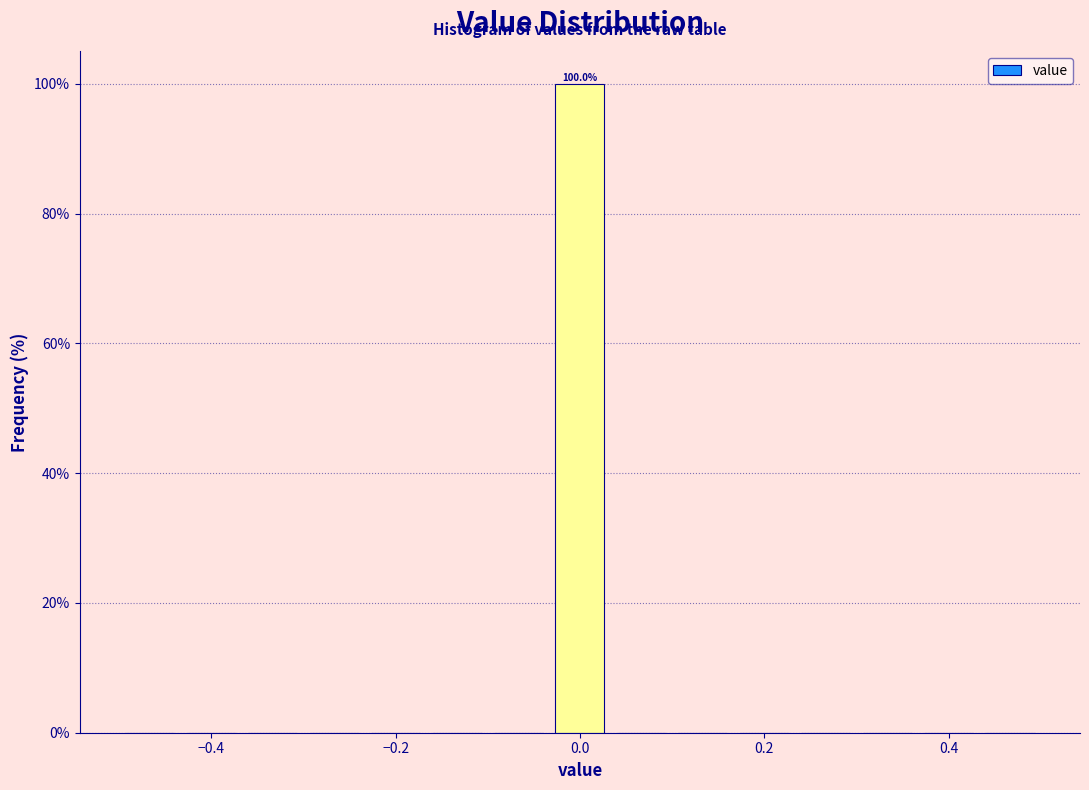

Read against the x-axis, roughly where is the centre of the tallest bar?

0.00